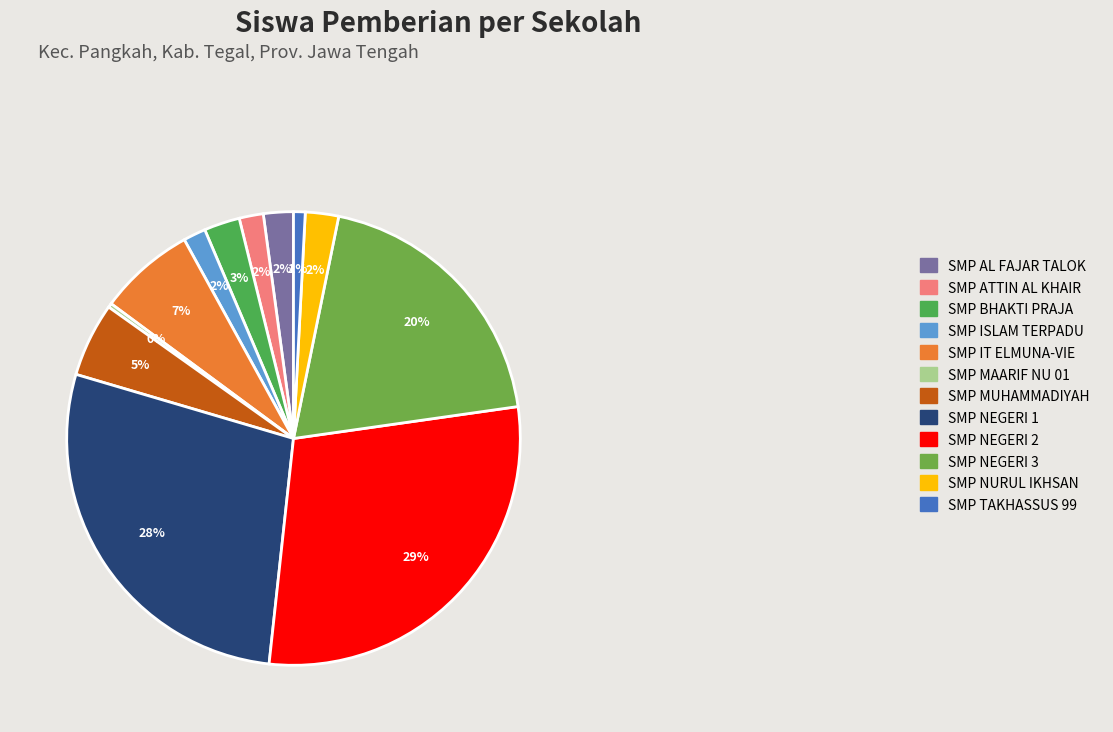

How many segments does this pie chart have?

12